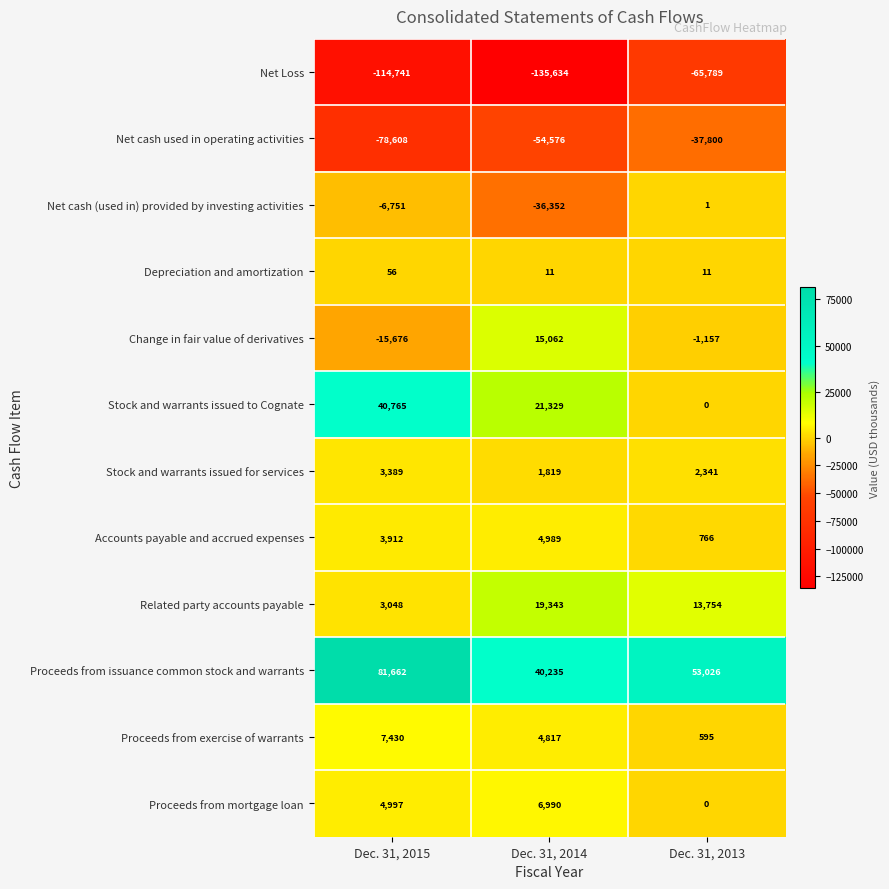

Where is Stock and warrants issued for services nearest to the value 2604?

Dec. 31, 2013